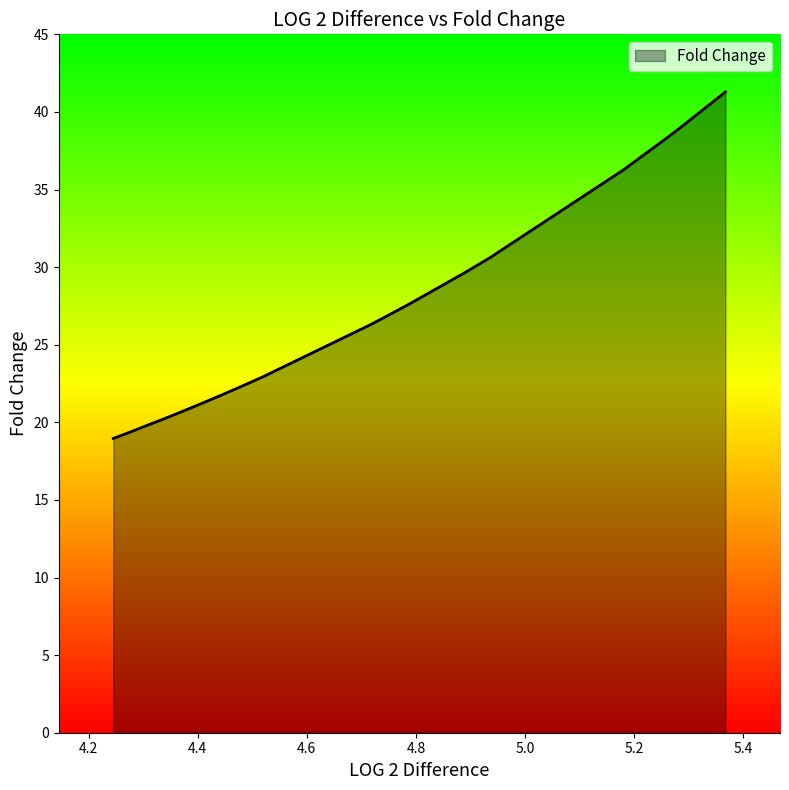

True or false: there are more than 2 points higher than both neighbors.

False